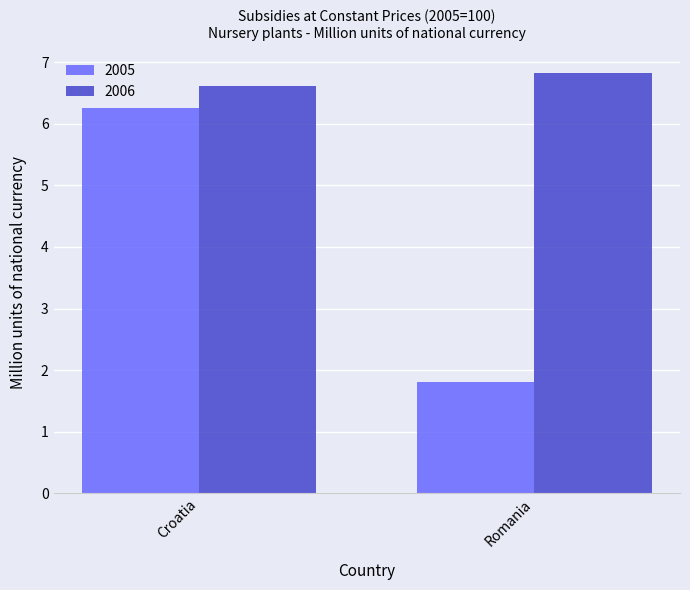

Is the value of 2005 at Romania greater than the value of 2006 at Romania?

No